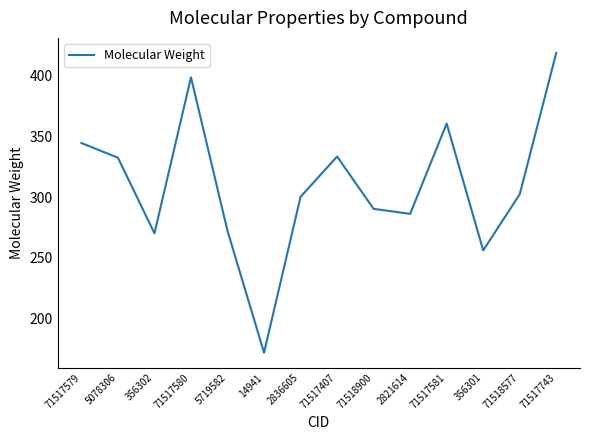

What is the maximum value shown in the chart?

418.4